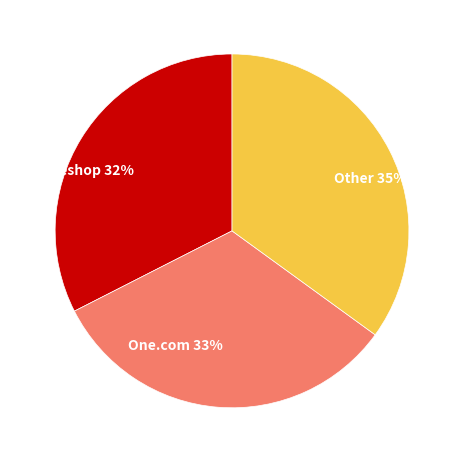

To the nearest percent, what percentage of the pie is Domeneshop 32%?

32%